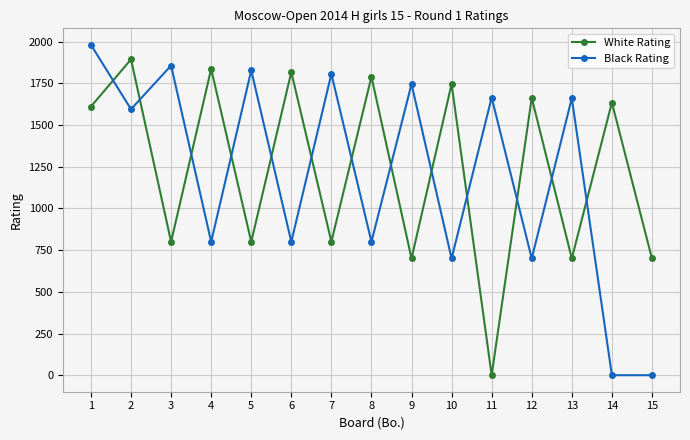

What is the total value across all series at 5?

2628